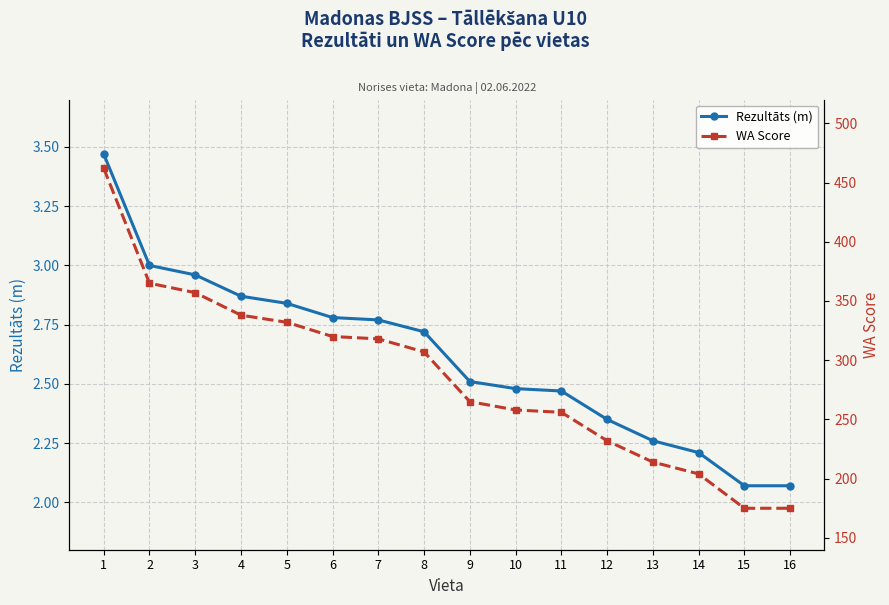

What is the average value of the WA Score series?

286.1